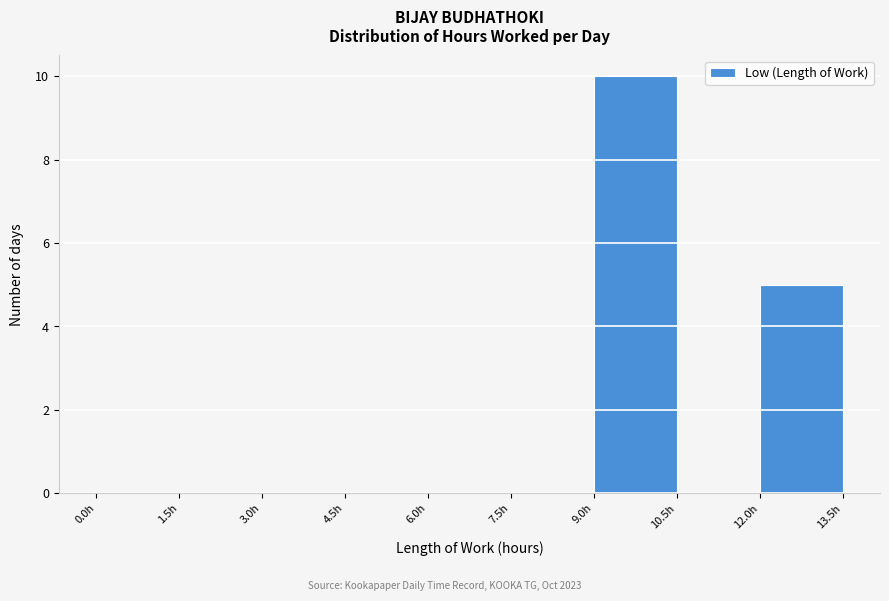

What is the height of the bar covering 12.0 to 13.5 on the x-axis? Neither the bar edges nor the heights are printed on the chart, so give them approximately, as read against the axes.

5